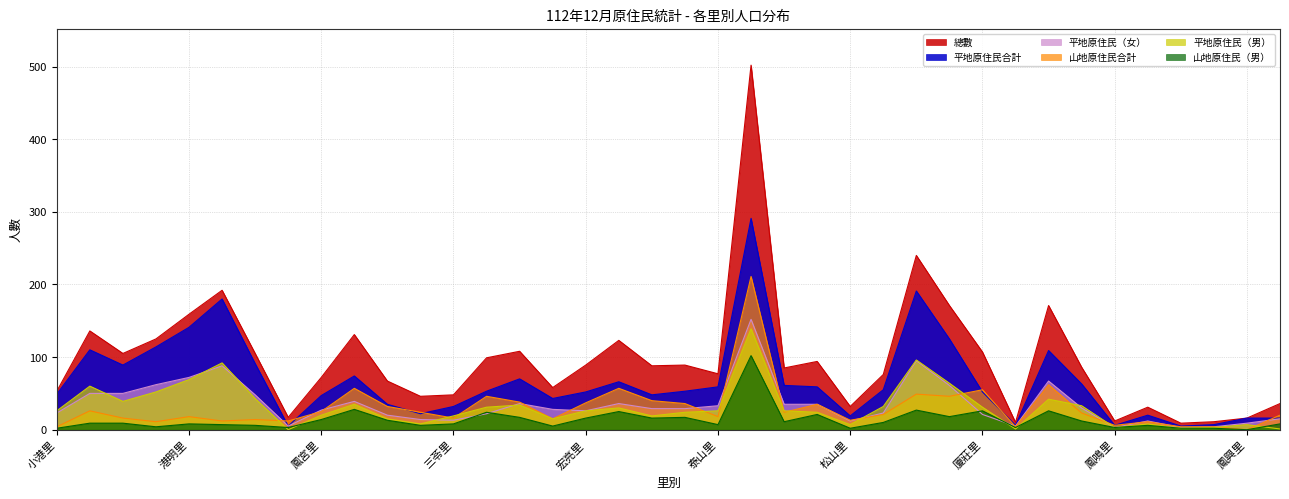

What is the difference between the 山地原住民合計 values at 二苓里 and 正苓里?

22